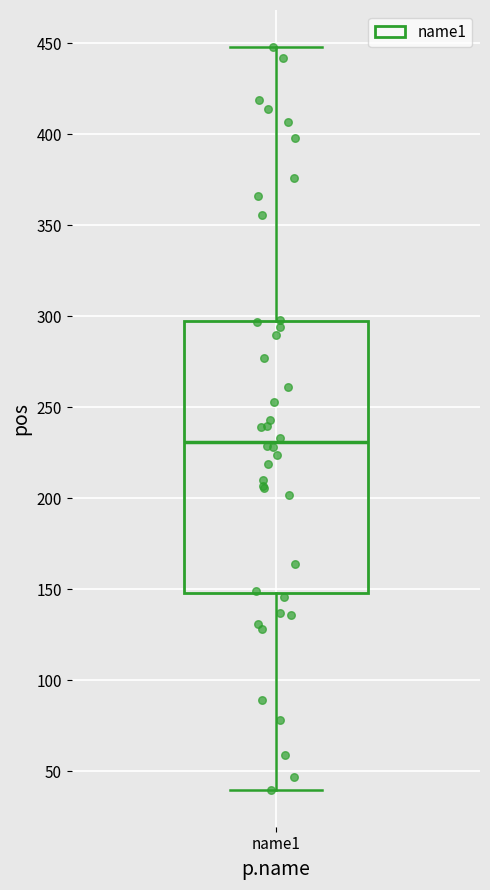

Transcribe this box plot: give where the median line is, the range the box spans, and where the two whiskers end, as read against the y-axis. The values are not printed on the chart, so give them approximately, as read against the axis.

median 230, box 150 to 295, whiskers 40 to 450